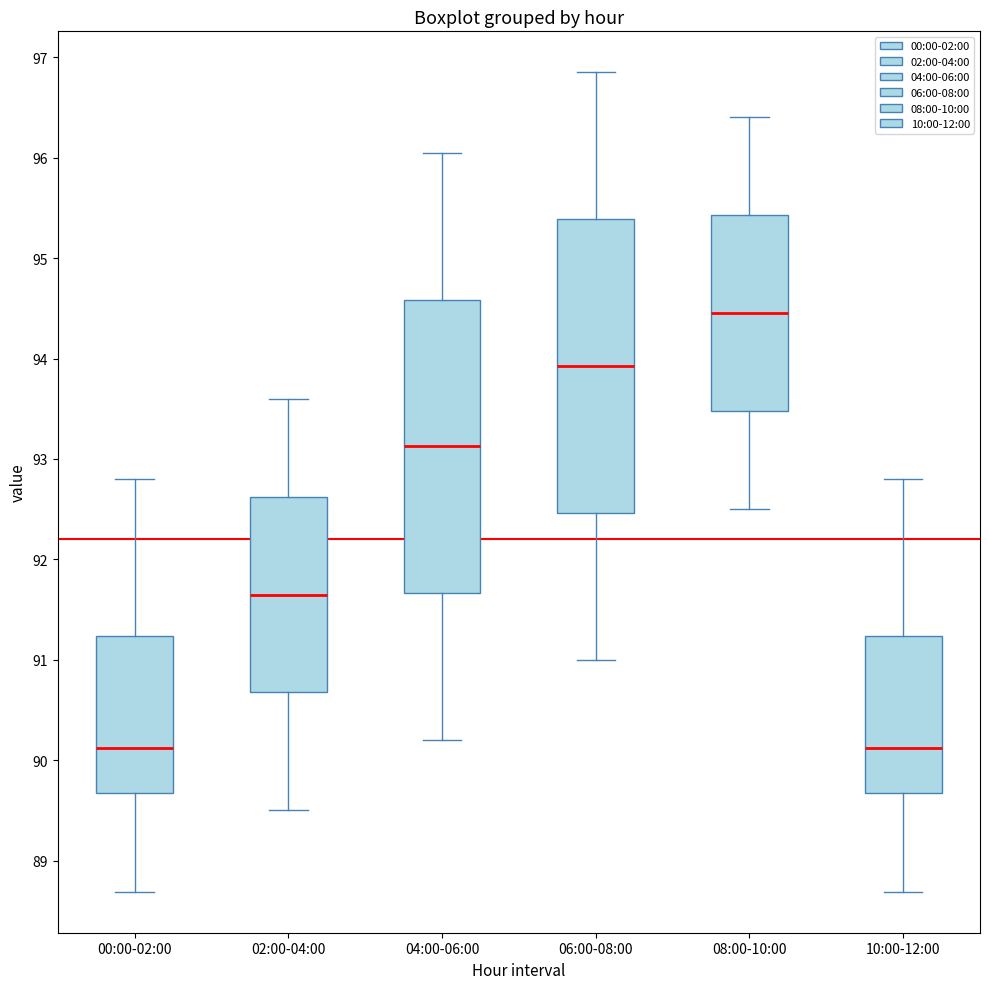

Where does the upper whisker of the box for 02:00-04:00 end on the y-axis? The values are not printed on the chart, so give them approximately, as read against the axis.

93.6